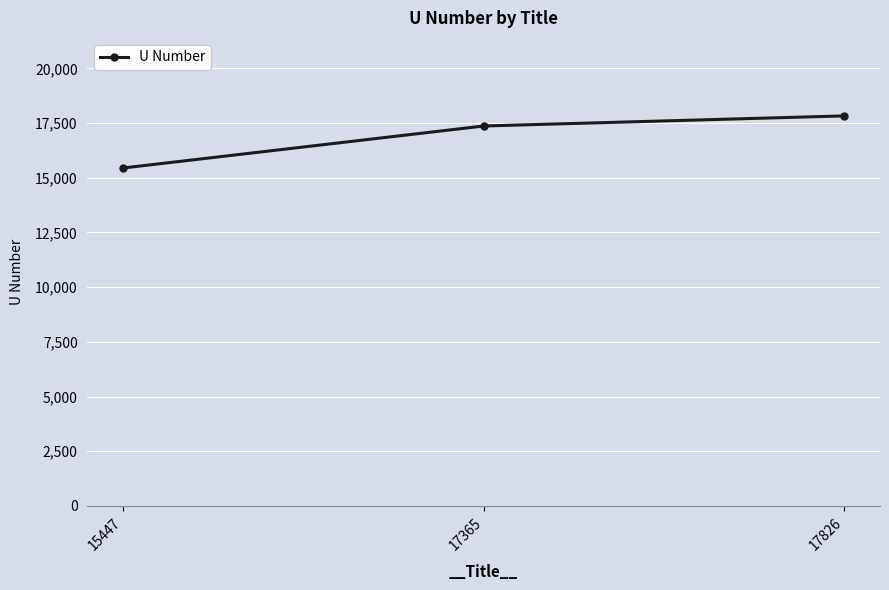

Which label corresponds to the largest value in the chart?

17826